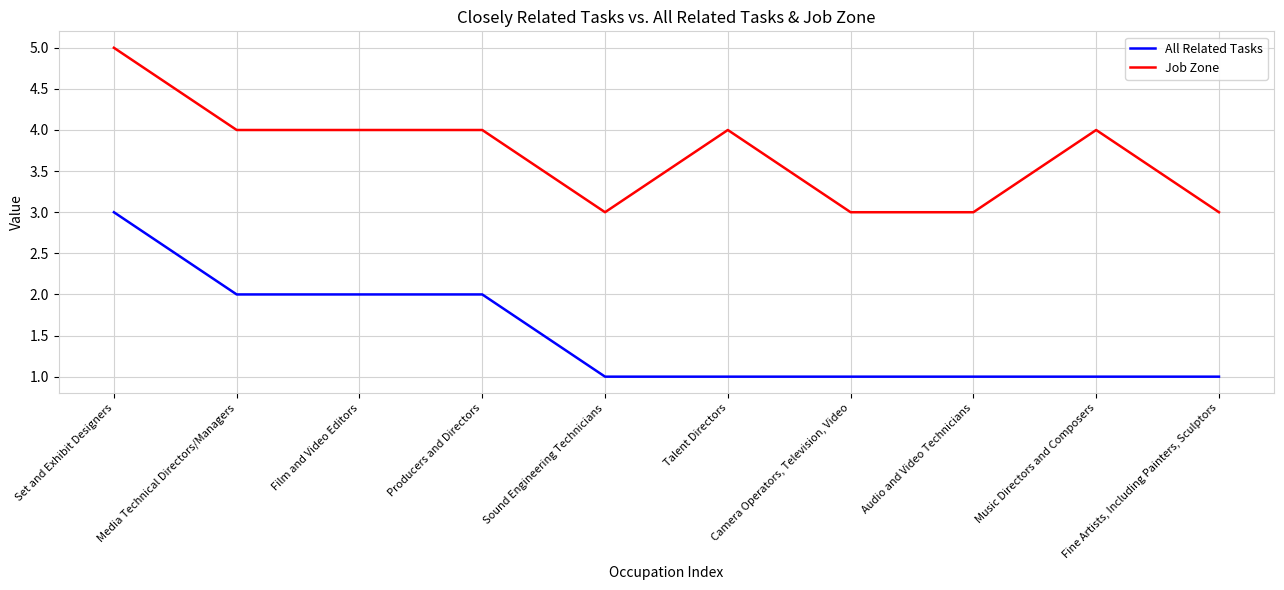

What is the difference between the highest and lowest values at Talent Directors?

3